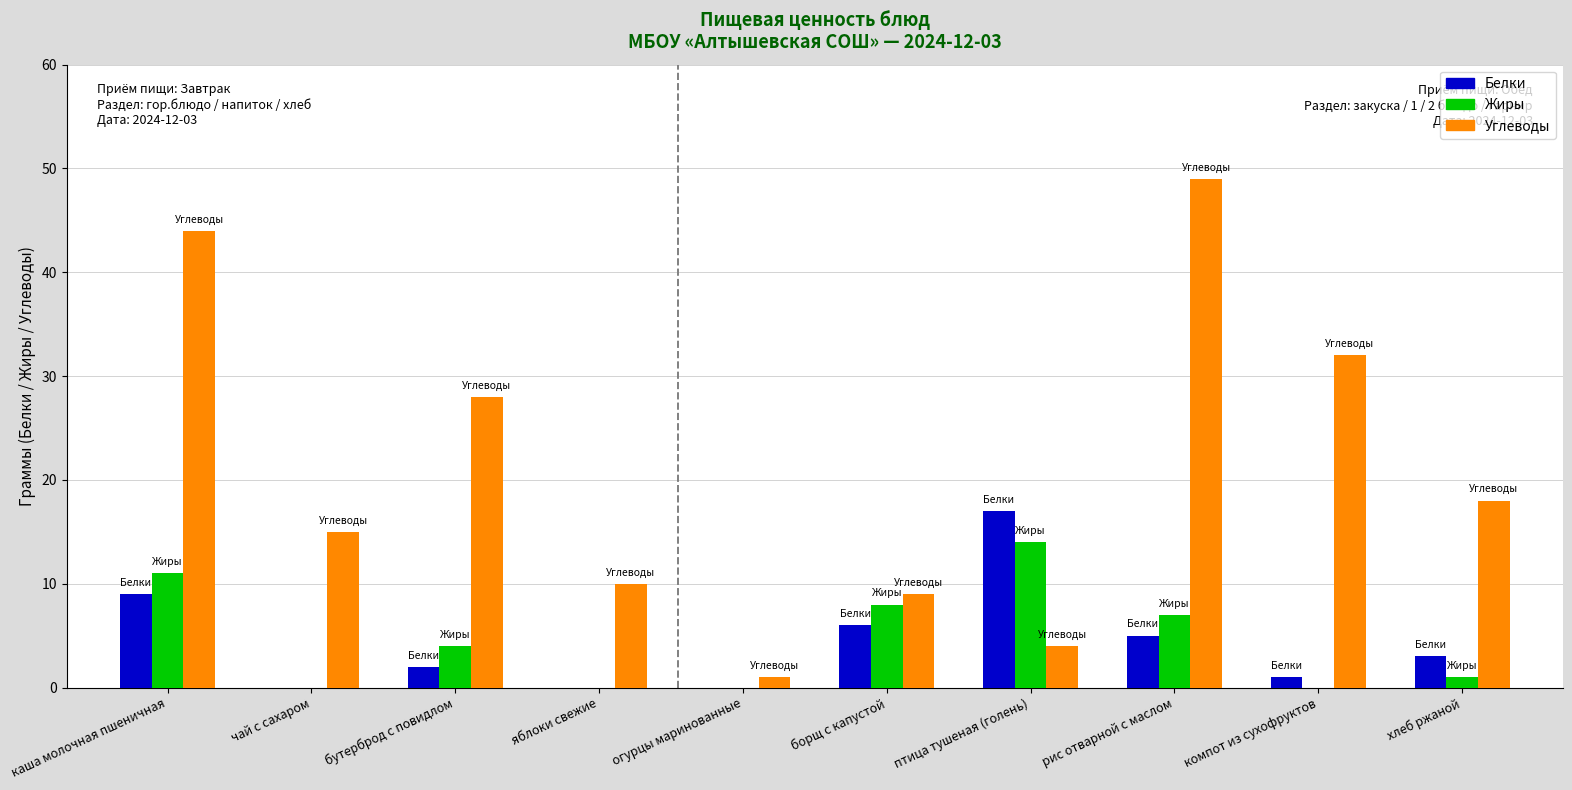

Reading left to right, what are all the values shown in this chart?

Белки: каша молочная пшеничная=9	чай с сахаром=0	бутерброд с повидлом=2	яблоки свежие=0	огурцы маринованные=0	борщ с капустой=6	птица тушеная (голень)=17	рис отварной с маслом=5	компот из сухофруктов=1	хлеб ржаной=3
Жиры: каша молочная пшеничная=11	чай с сахаром=0	бутерброд с повидлом=4	яблоки свежие=0	огурцы маринованные=0	борщ с капустой=8	птица тушеная (голень)=14	рис отварной с маслом=7	компот из сухофруктов=0	хлеб ржаной=1
Углеводы: каша молочная пшеничная=44	чай с сахаром=15	бутерброд с повидлом=28	яблоки свежие=10	огурцы маринованные=1	борщ с капустой=9	птица тушеная (голень)=4	рис отварной с маслом=49	компот из сухофруктов=32	хлеб ржаной=18